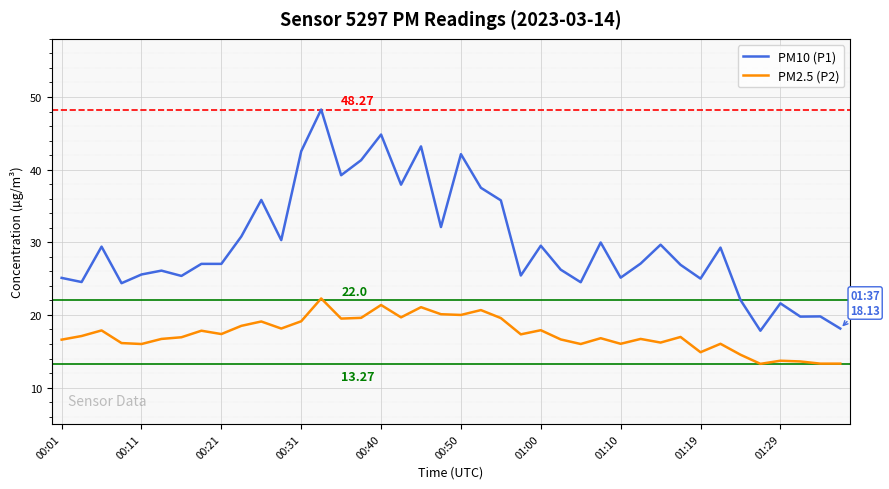

What is the average value of the PM10 (P1) series?

29.9